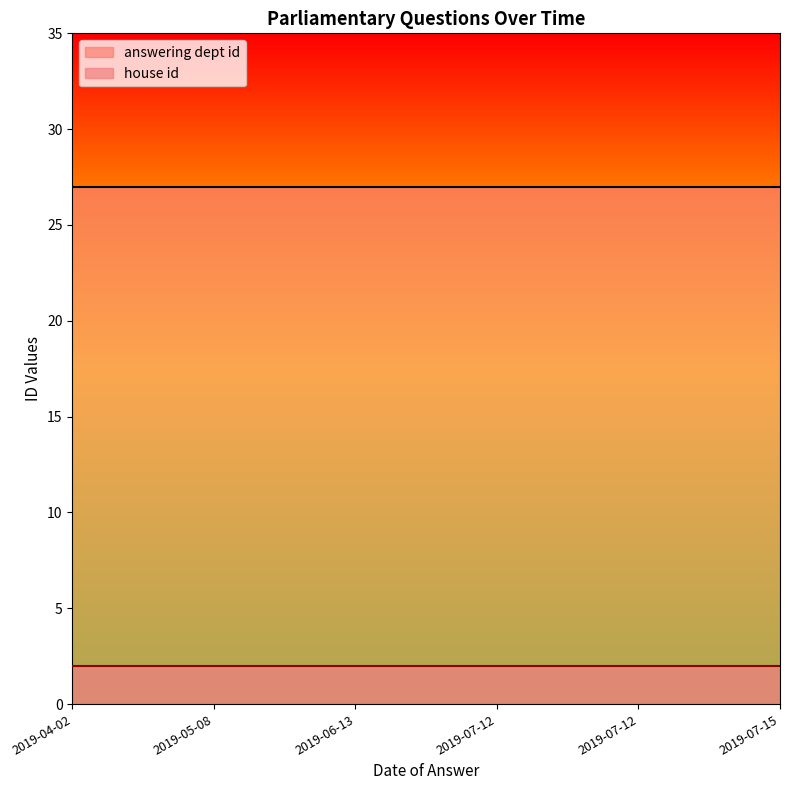

How many data points does each series have?

6